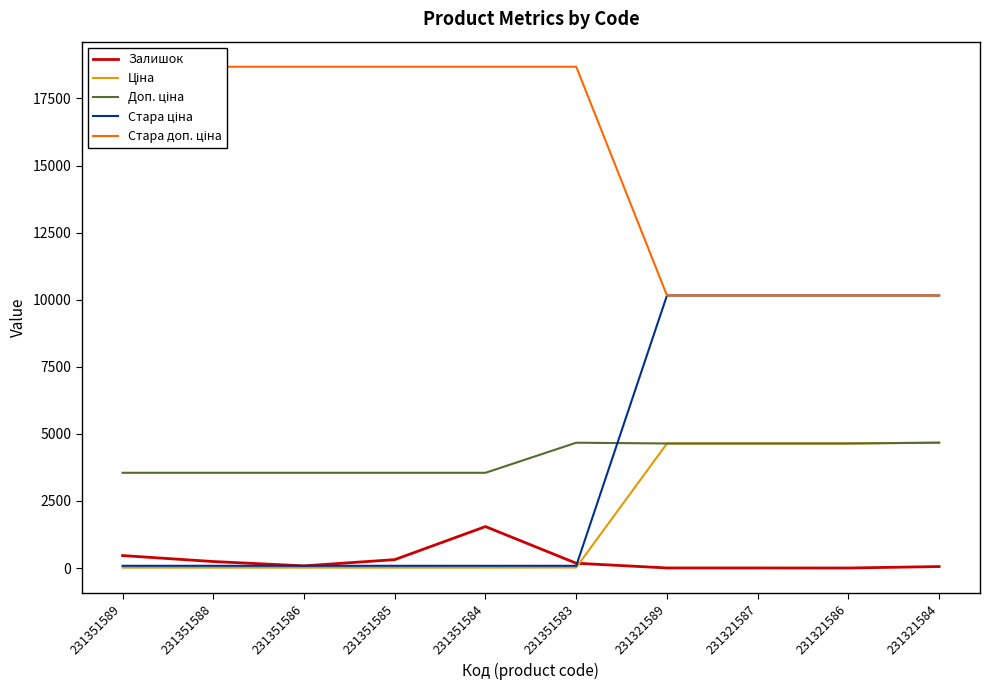

What is the spread (max minus min) of values at 231351583?

18663.2